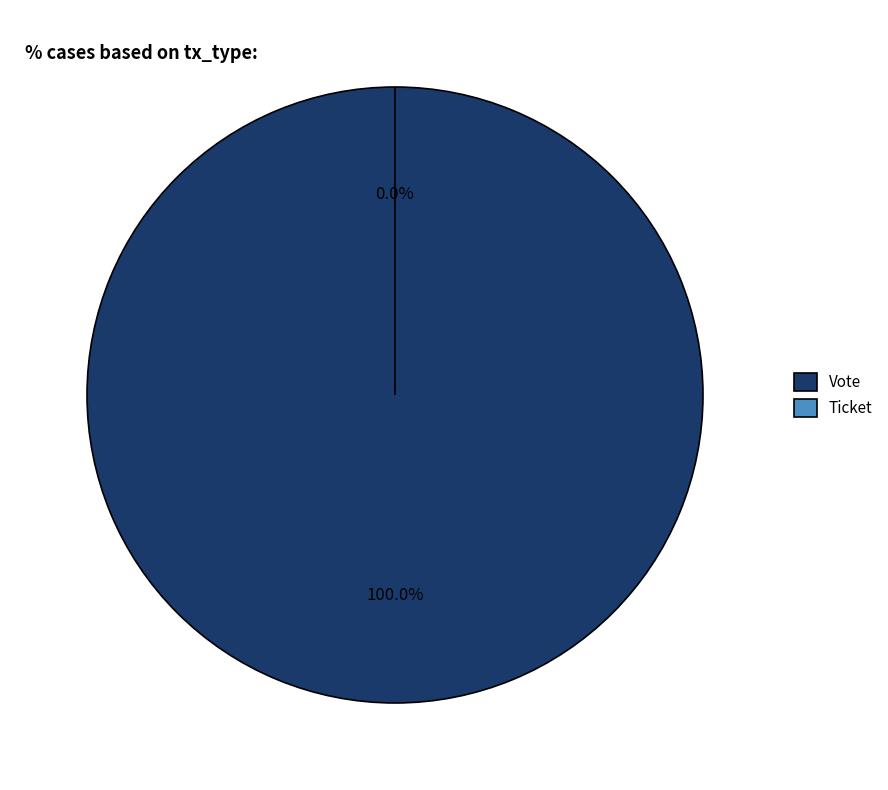

Which slice represents more than half of the pie?

Vote